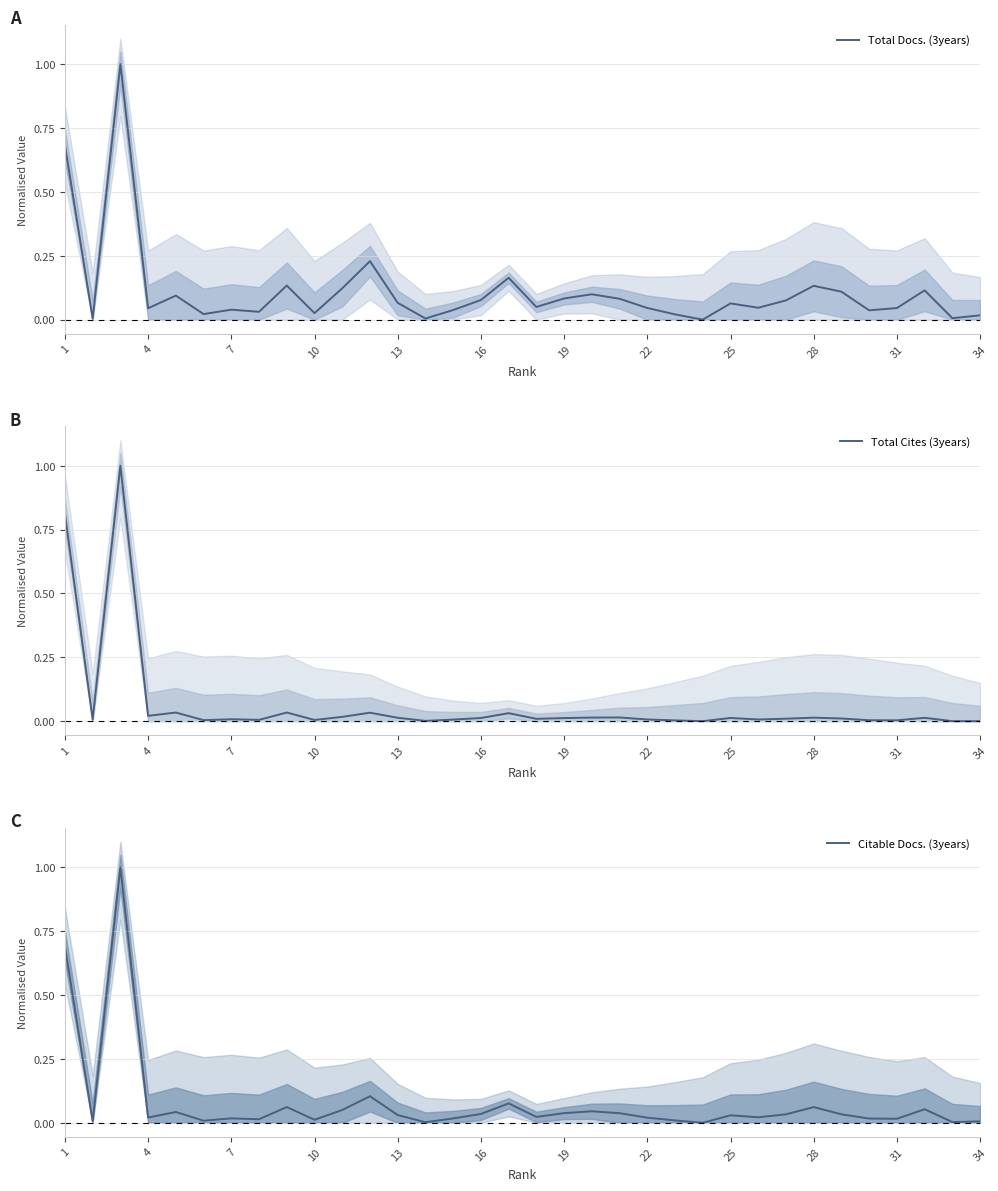

True or false: Total Docs. (3years) and Citable Docs. (3years) intersect in this chart.

False